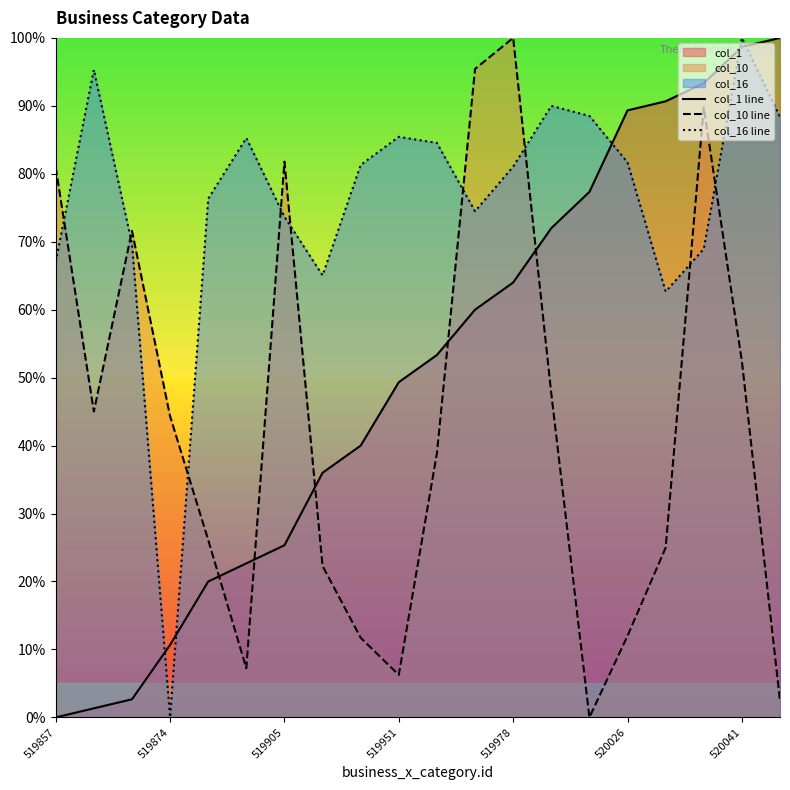

Reading right to left, transcribe all the data shown in this chart.

col_1 line: 100.0	98.7	93.3	90.7	89.3	77.3	72.0	64.0	60.0	53.3	49.3	40.0	36.0	25.3	22.7	20.0	10.7	2.7	1.3	0.0
col_10 line: 2.5	52.4	89.8	25.0	12.0	0.0	47.7	100.0	95.4	38.9	6.3	11.7	22.3	81.8	7.2	26.1	44.3	71.6	45.0	80.9
col_16 line: 88.4	100.0	68.9	62.7	81.7	88.5	90.0	81.0	74.5	84.5	85.4	81.3	65.0	73.7	85.3	76.3	0.0	69.7	95.3	67.1